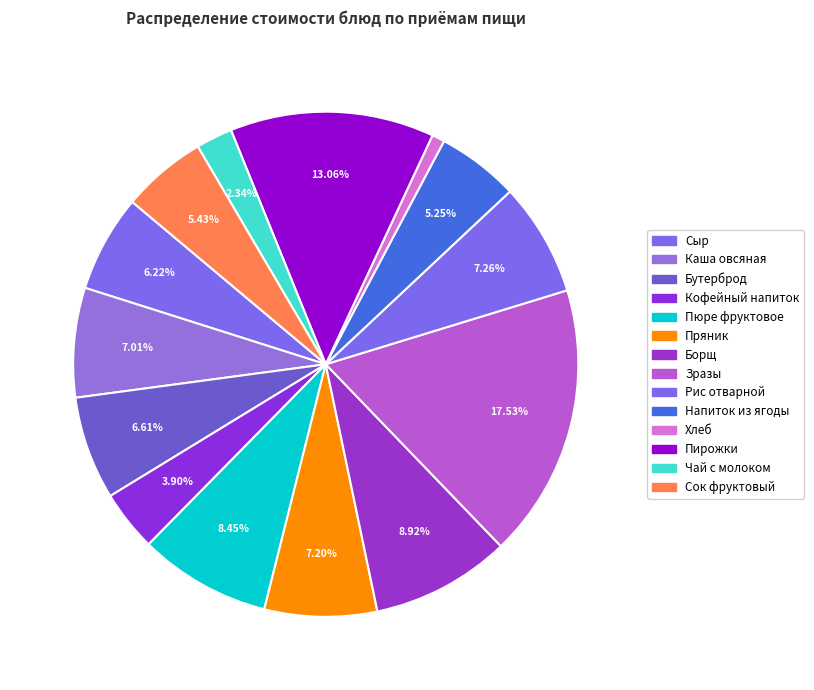

Count the number of slices in the pie.

14